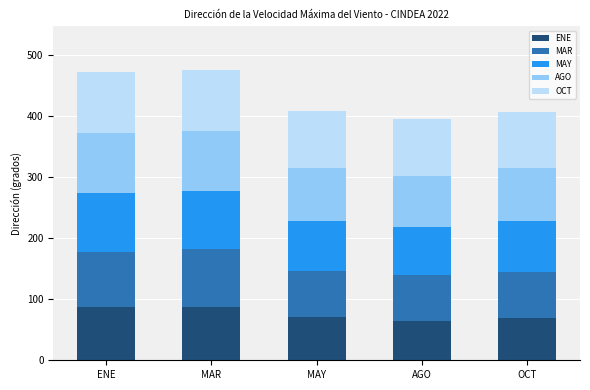

What position from the right is ENE?

5